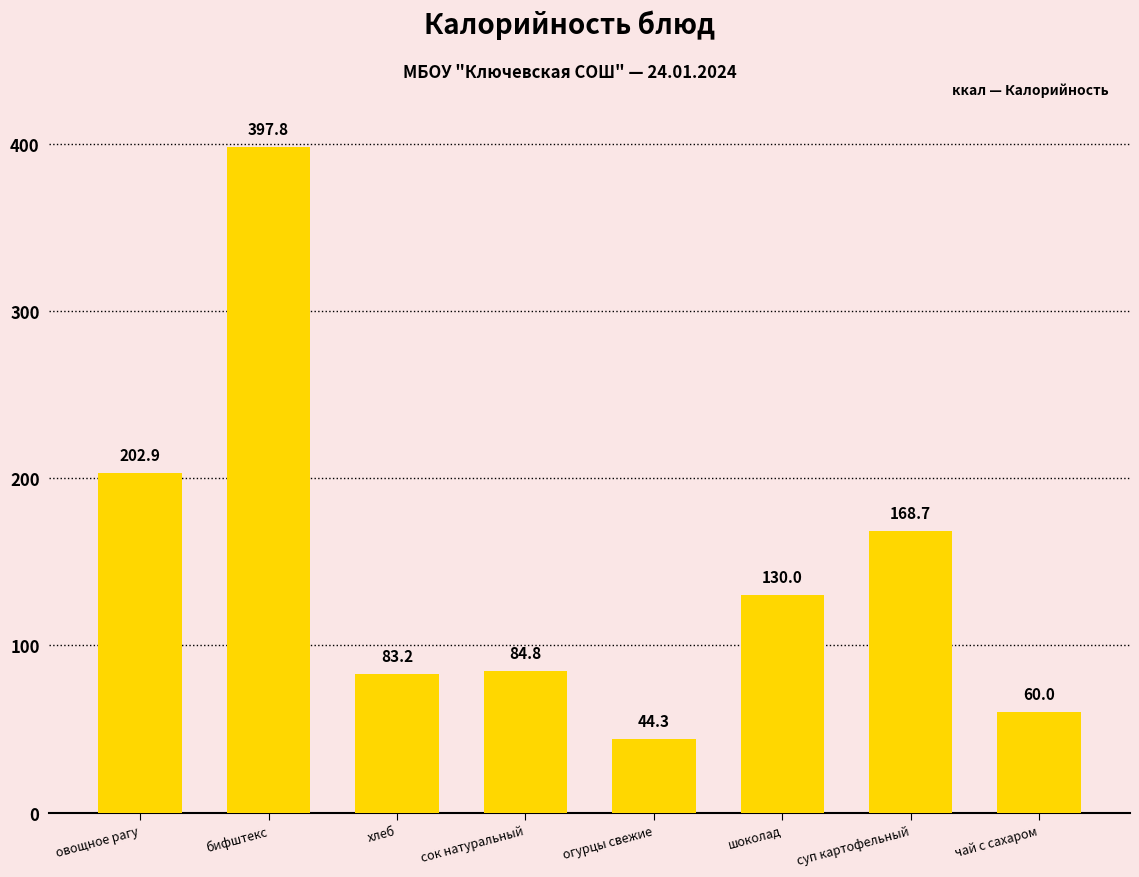

List the labels in order of value, largest first.

бифштекс, овощное рагу, суп картофельный, шоколад, сок натуральный, хлеб, чай с сахаром, огурцы свежие